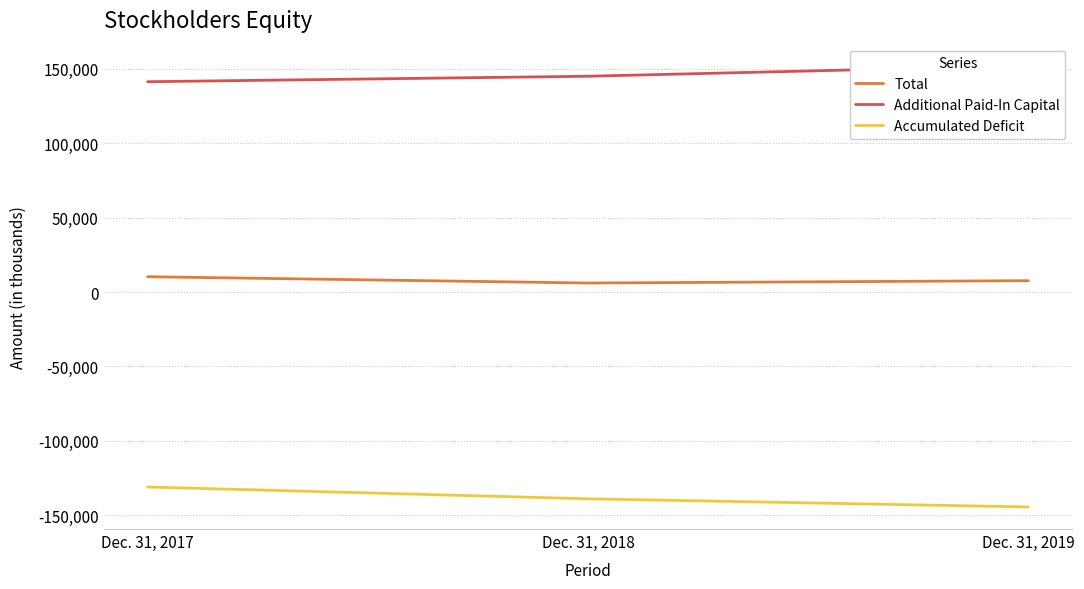

How many data points in Additional Paid-In Capital are less than 144965?

1